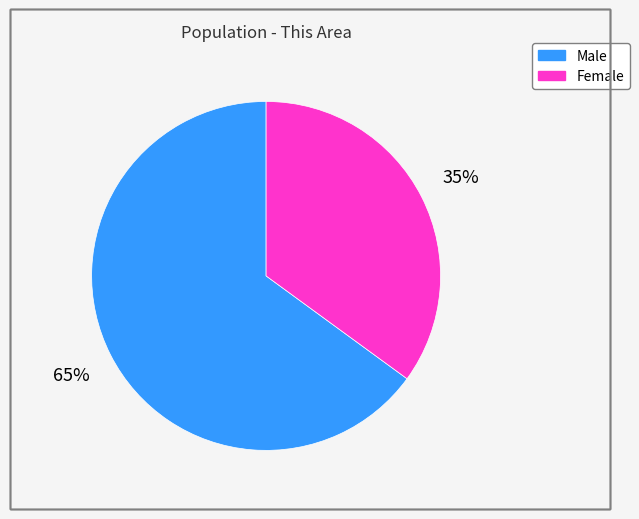

Do Female and Male together represent more than half of the pie?

Yes